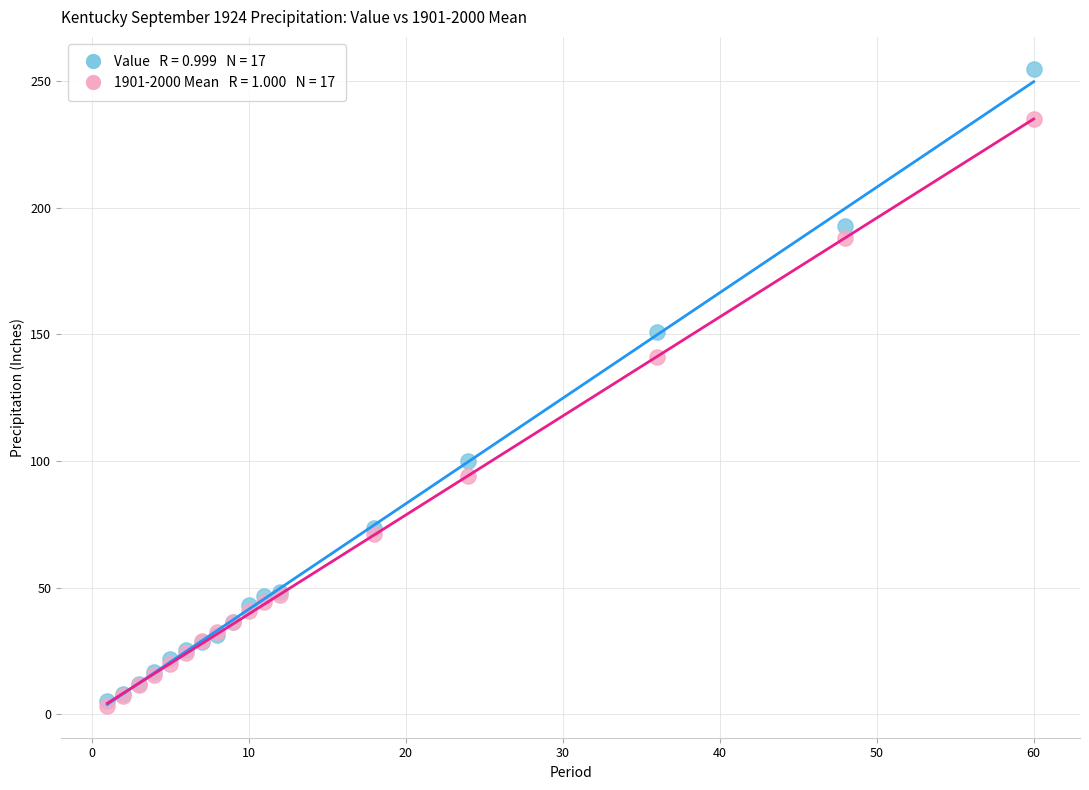

Across all series, what Y value is closest to 129?

141.0